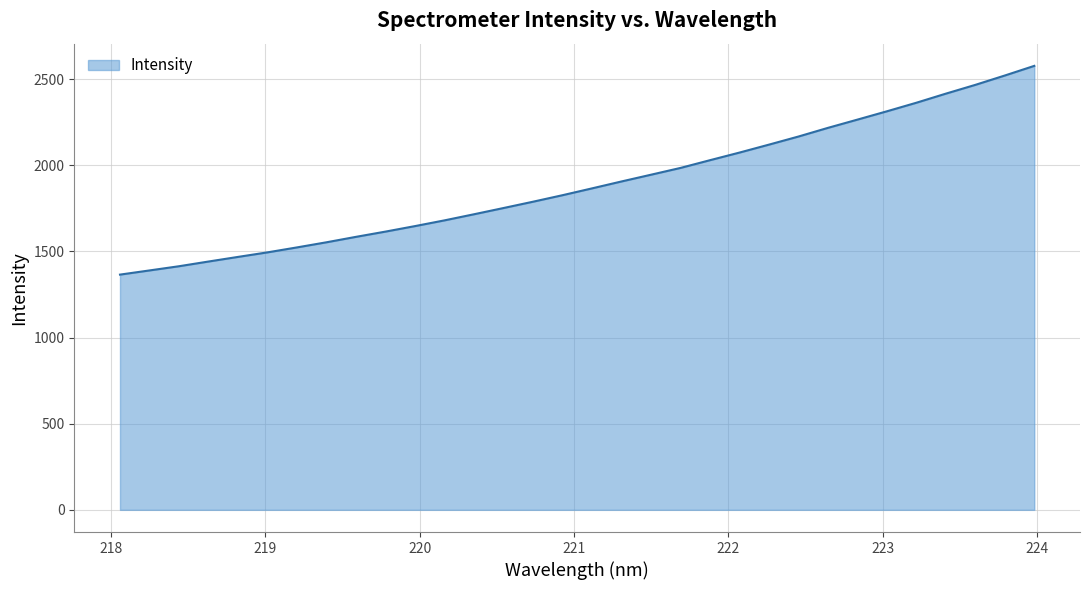

What is the difference between the maximum and minimum values?

1211.6